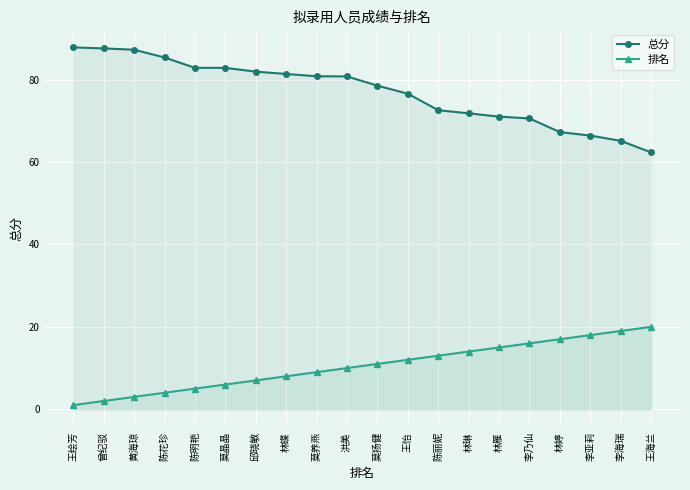

The value of 总分 at 林婷 is 30.6. True or false?

False